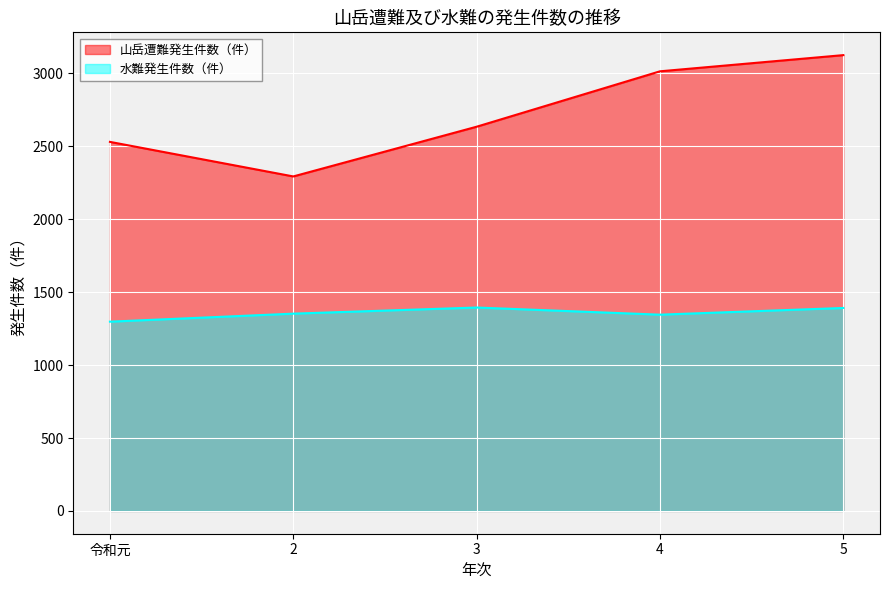

What is the spread (max minus min) of values at 3?

1240